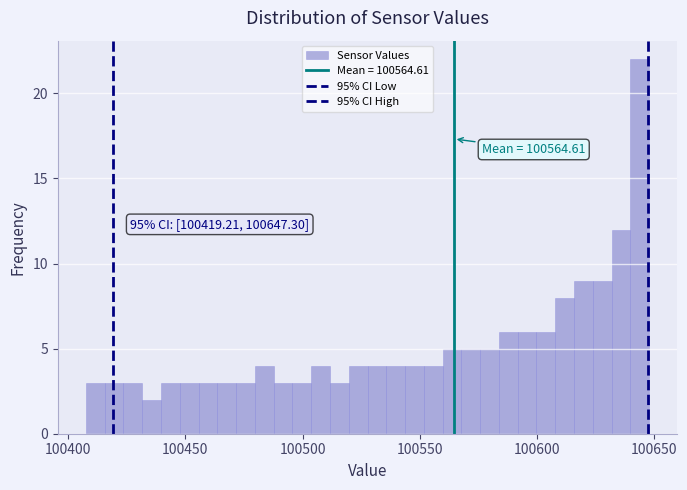

Around what value on the x-axis is the tallest bar? Give the approximate position of its centre, as read against the axis.

100645